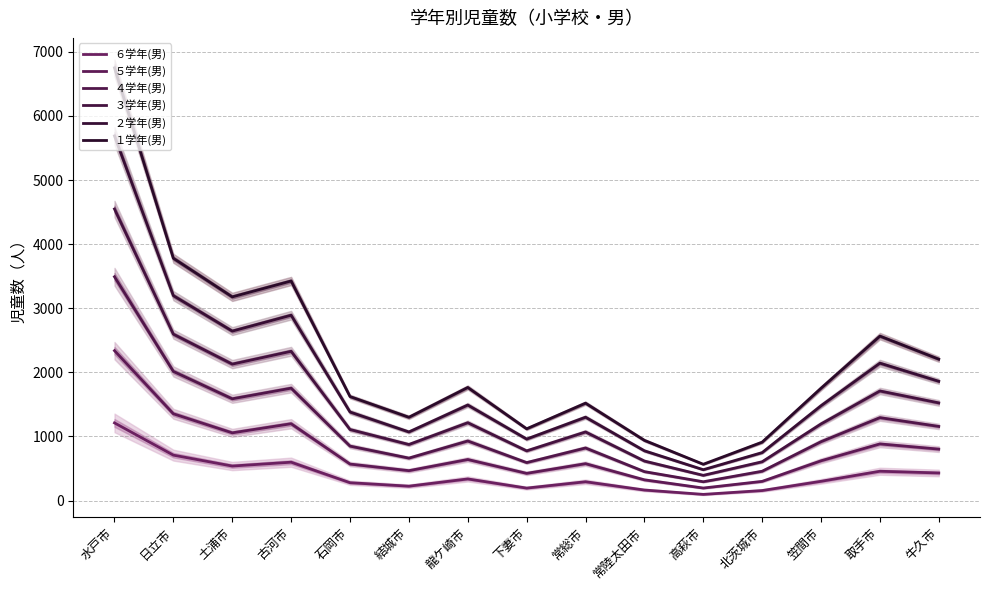

What is the total value across all series at 高萩市?

2024